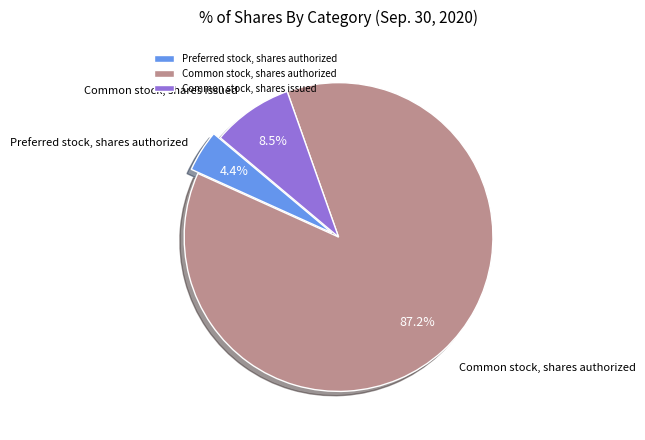

To the nearest percent, what is the difference between the largest and smallest slice percentages?

83%